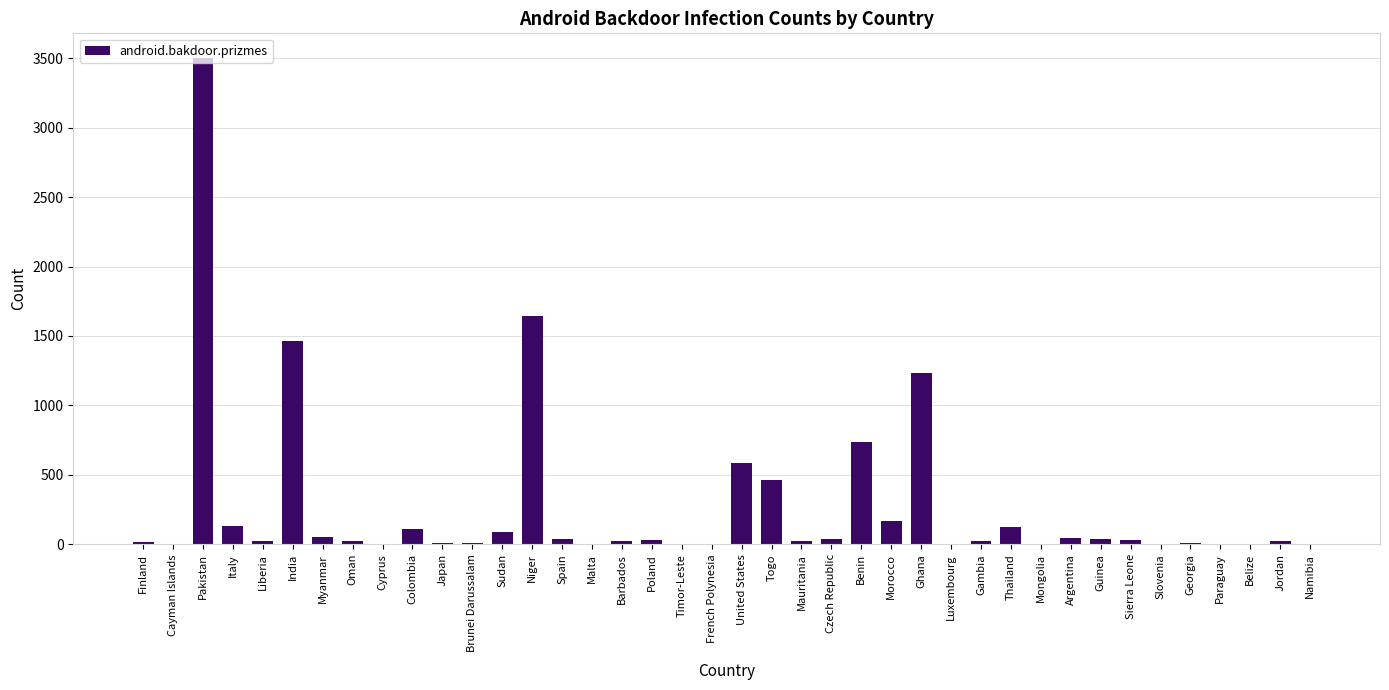

What is the greatest value displayed?

3504